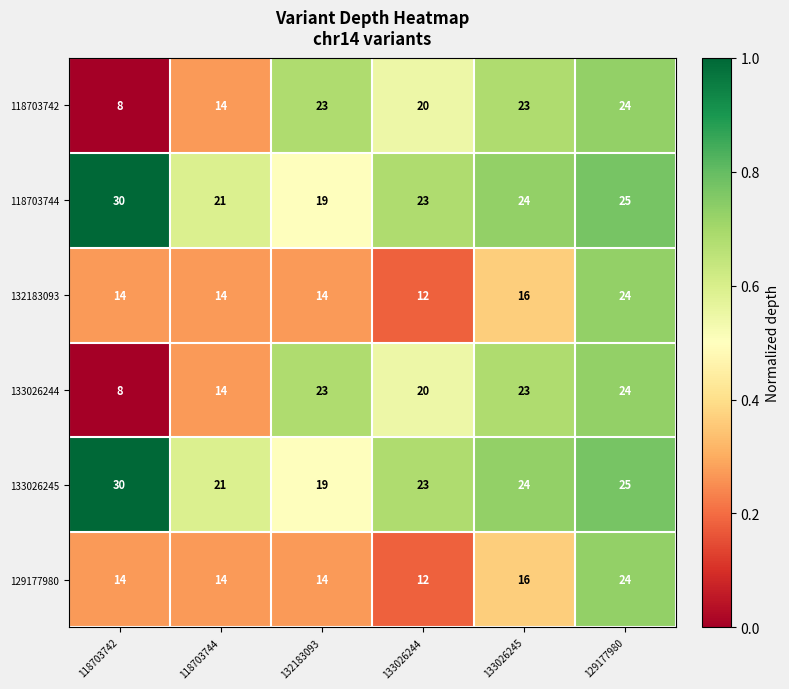

Which category has the lowest value in the 132183093 series?

133026244